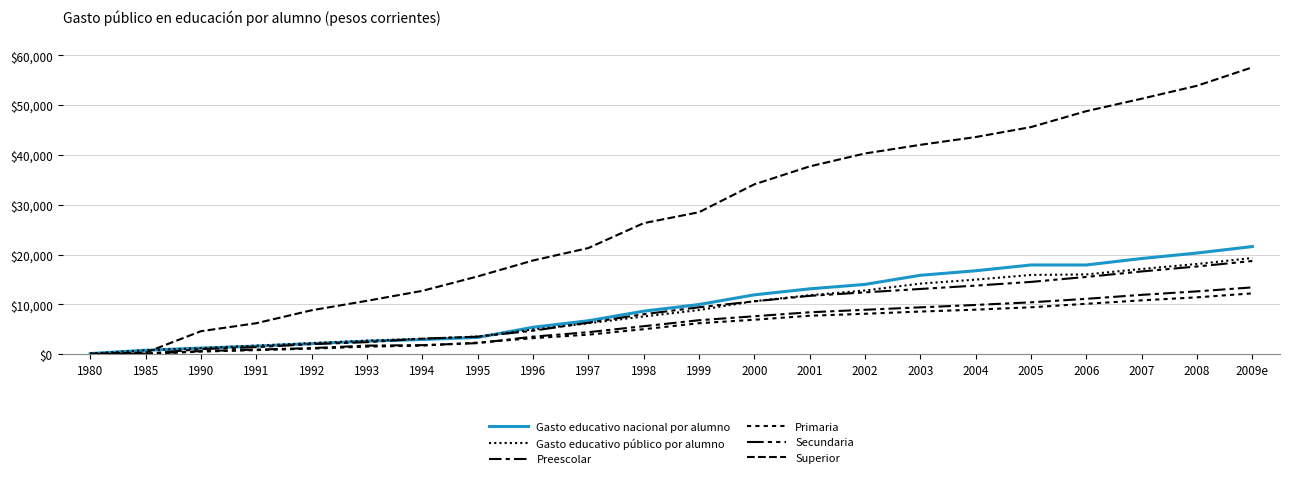

At which category is the sum across all series the highest?

2009e